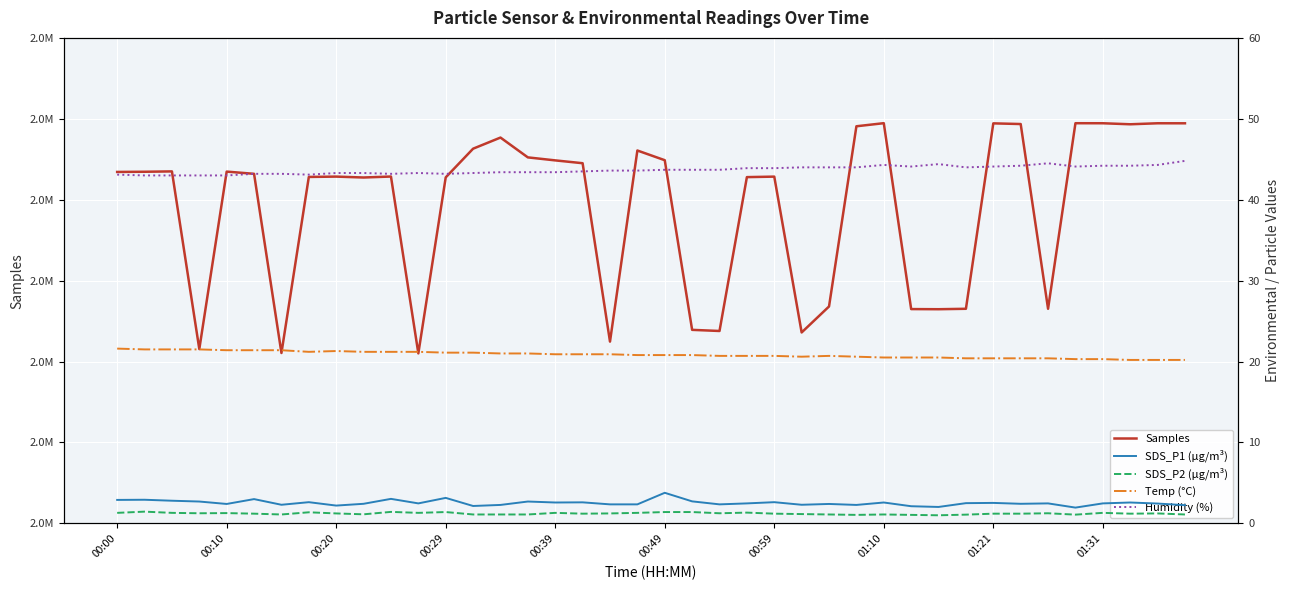

Which series has the largest total across all categories?

Samples